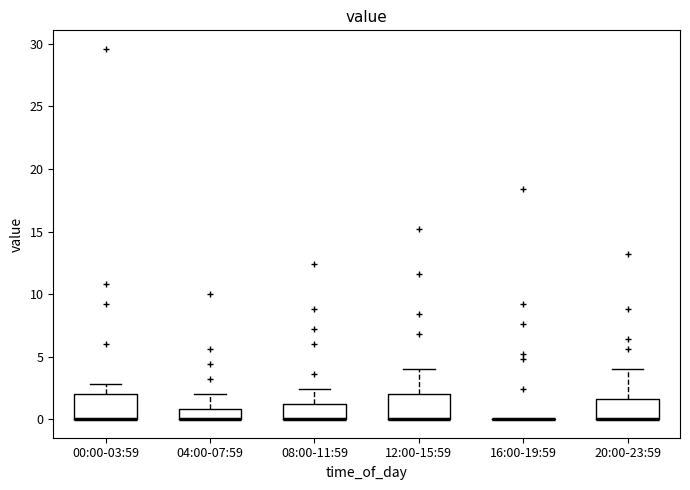

Reading left to right, read every box against the y-axis: the position of its median line, the range the box covers, and the ends of its whiskers. The values are not printed on the chart, so give them approximately, as read against the axis.

00:00-03:59: median 0.0 (drawn on the box's lower edge), box 0.0 to 2.0, whiskers 0.0 to 3.0
04:00-07:59: median 0.0 (drawn on the box's lower edge), box 0.0 to 1.0, whiskers 0.0 to 2.0
08:00-11:59: median 0.0 (drawn on the box's lower edge), box 0.0 to 1.0, whiskers 0.0 to 2.5
12:00-15:59: median 0.0 (drawn on the box's lower edge), box 0.0 to 2.0, whiskers 0.0 to 4.0
16:00-19:59: box collapsed to a line at 0.0, whiskers 0.0 to 0.0
20:00-23:59: median 0.0 (drawn on the box's lower edge), box 0.0 to 1.5, whiskers 0.0 to 4.0